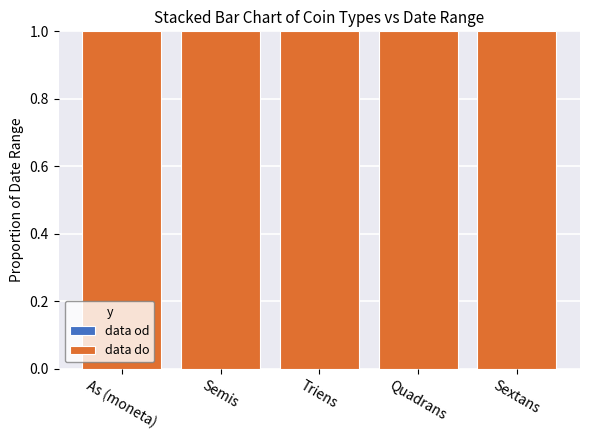

List the series in order of their peak value, highest first.

data do, data od